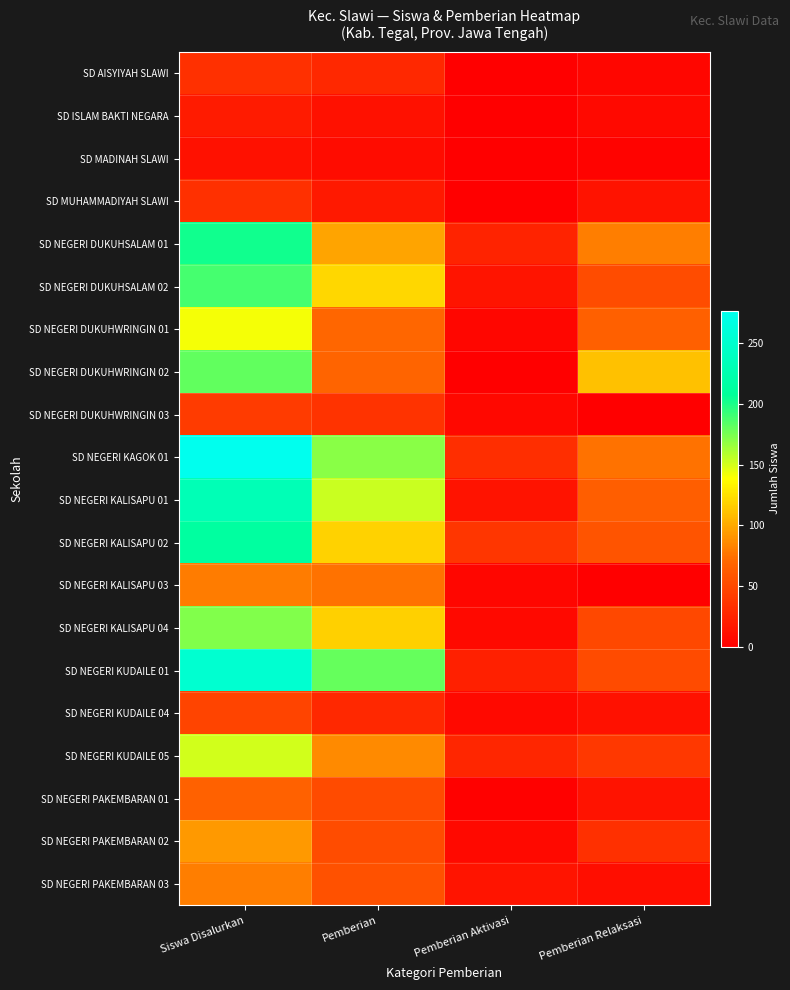

Reading right to left, what are all the values shown in this chart?

SD AISYIYAH SLAWI: Pemberian Relaksasi=5	Pemberian Aktivasi=0	Pemberian=28	Siswa Disalurkan=33
SD ISLAM BAKTI NEGARA: Pemberian Relaksasi=7	Pemberian Aktivasi=0	Pemberian=12	Siswa Disalurkan=19
SD MADINAH SLAWI: Pemberian Relaksasi=3	Pemberian Aktivasi=0	Pemberian=9	Siswa Disalurkan=12
SD MUHAMMADIYAH SLAWI: Pemberian Relaksasi=14	Pemberian Aktivasi=1	Pemberian=18	Siswa Disalurkan=33
SD NEGERI DUKUHSALAM 01: Pemberian Relaksasi=81	Pemberian Aktivasi=24	Pemberian=98	Siswa Disalurkan=203
SD NEGERI DUKUHSALAM 02: Pemberian Relaksasi=53	Pemberian Aktivasi=15	Pemberian=121	Siswa Disalurkan=189
SD NEGERI DUKUHWRINGIN 01: Pemberian Relaksasi=66	Pemberian Aktivasi=5	Pemberian=70	Siswa Disalurkan=141
SD NEGERI DUKUHWRINGIN 02: Pemberian Relaksasi=111	Pemberian Aktivasi=1	Pemberian=69	Siswa Disalurkan=181
SD NEGERI DUKUHWRINGIN 03: Pemberian Relaksasi=0	Pemberian Aktivasi=6	Pemberian=35	Siswa Disalurkan=41
SD NEGERI KAGOK 01: Pemberian Relaksasi=75	Pemberian Aktivasi=32	Pemberian=170	Siswa Disalurkan=277
SD NEGERI KALISAPU 01: Pemberian Relaksasi=64	Pemberian Aktivasi=14	Pemberian=153	Siswa Disalurkan=231
SD NEGERI KALISAPU 02: Pemberian Relaksasi=58	Pemberian Aktivasi=37	Pemberian=119	Siswa Disalurkan=214
SD NEGERI KALISAPU 03: Pemberian Relaksasi=0	Pemberian Aktivasi=5	Pemberian=75	Siswa Disalurkan=80
SD NEGERI KALISAPU 04: Pemberian Relaksasi=49	Pemberian Aktivasi=7	Pemberian=117	Siswa Disalurkan=173
SD NEGERI KUDAILE 01: Pemberian Relaksasi=51	Pemberian Aktivasi=22	Pemberian=180	Siswa Disalurkan=253
SD NEGERI KUDAILE 04: Pemberian Relaksasi=12	Pemberian Aktivasi=7	Pemberian=28	Siswa Disalurkan=47
SD NEGERI KUDAILE 05: Pemberian Relaksasi=38	Pemberian Aktivasi=27	Pemberian=86	Siswa Disalurkan=151
SD NEGERI PAKEMBARAN 01: Pemberian Relaksasi=14	Pemberian Aktivasi=2	Pemberian=51	Siswa Disalurkan=67
SD NEGERI PAKEMBARAN 02: Pemberian Relaksasi=33	Pemberian Aktivasi=7	Pemberian=53	Siswa Disalurkan=93
SD NEGERI PAKEMBARAN 03: Pemberian Relaksasi=10	Pemberian Aktivasi=15	Pemberian=56	Siswa Disalurkan=81